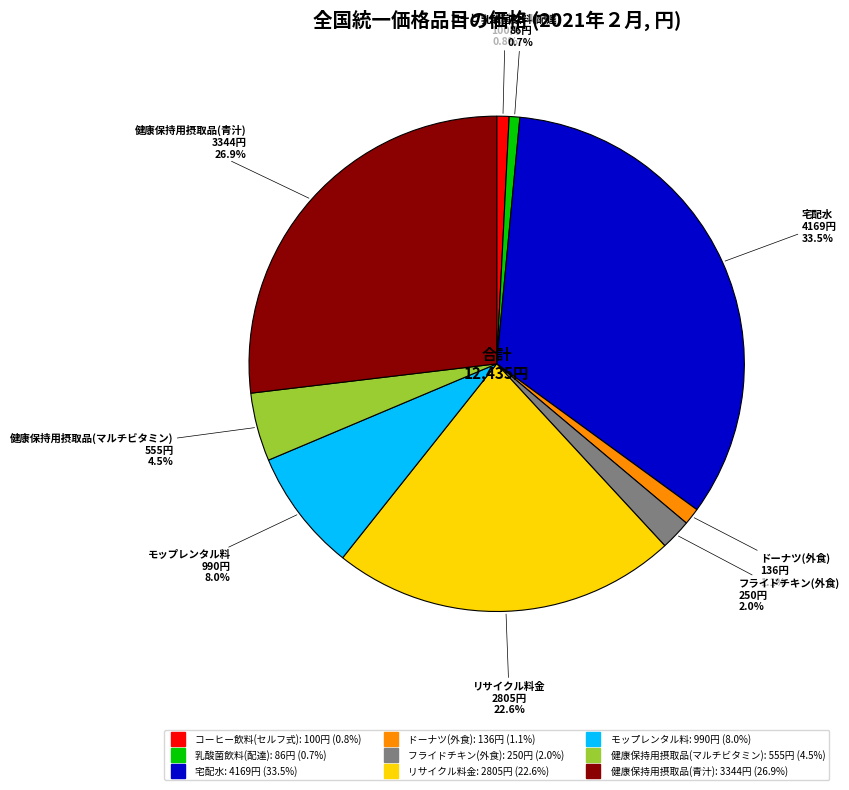

What is the ratio of the value at 健康保持用摂取品(マルチビタミン) to the value at ドーナツ(外食)?

4.1